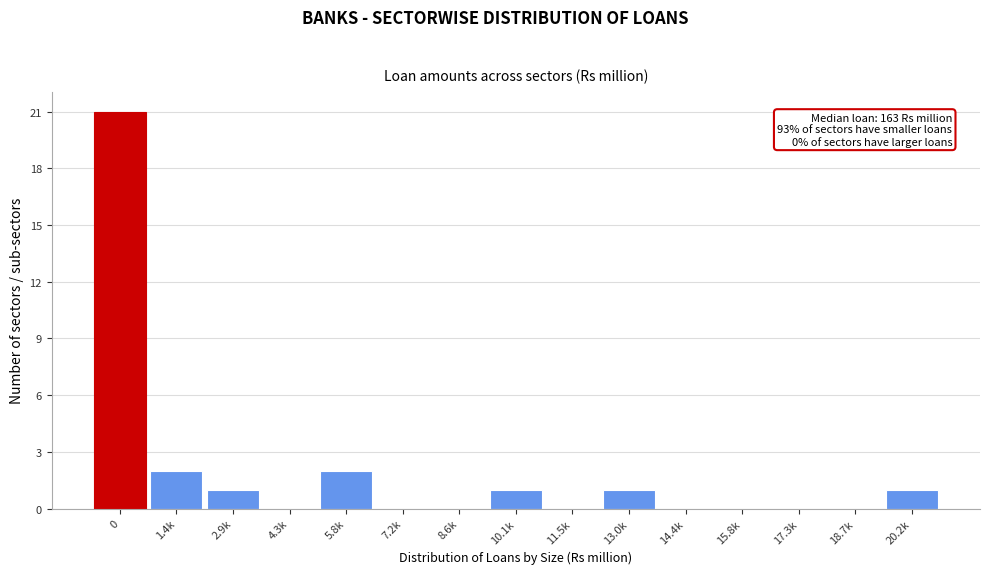

Reading left to right, what are all the values shown in this chart?

0=21	1.4k=2	2.9k=1	4.3k=0	5.8k=2	7.2k=0	8.6k=0	10.1k=1	11.5k=0	13.0k=1	14.4k=0	15.8k=0	17.3k=0	18.7k=0	20.2k=1